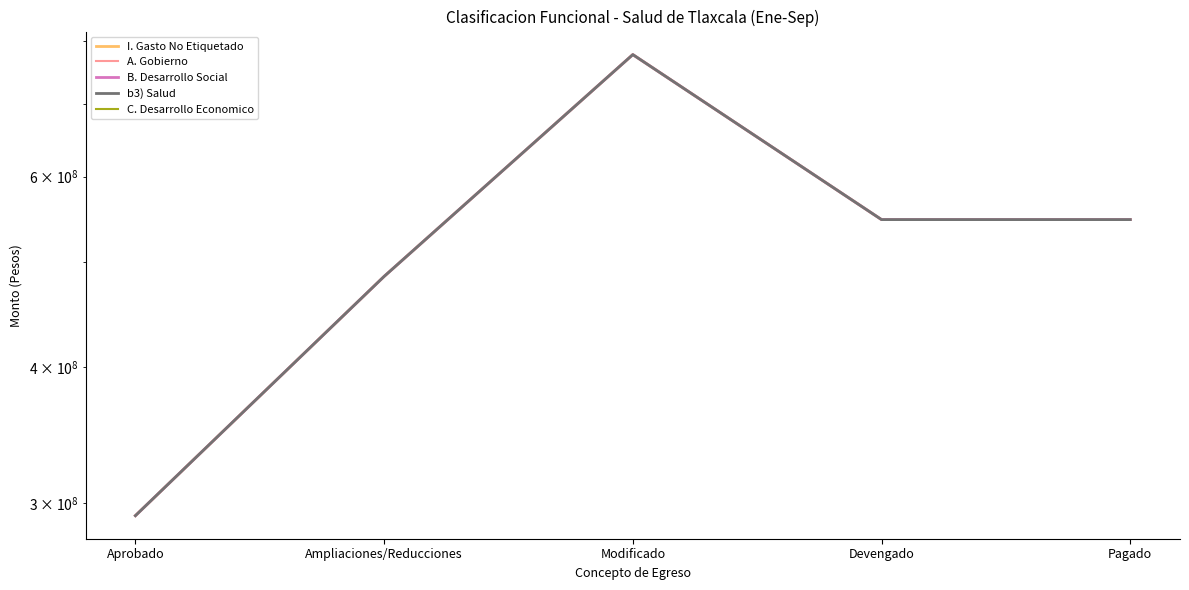

The value of B. Desarrollo Social at Pagado is 547561083. True or false?

True